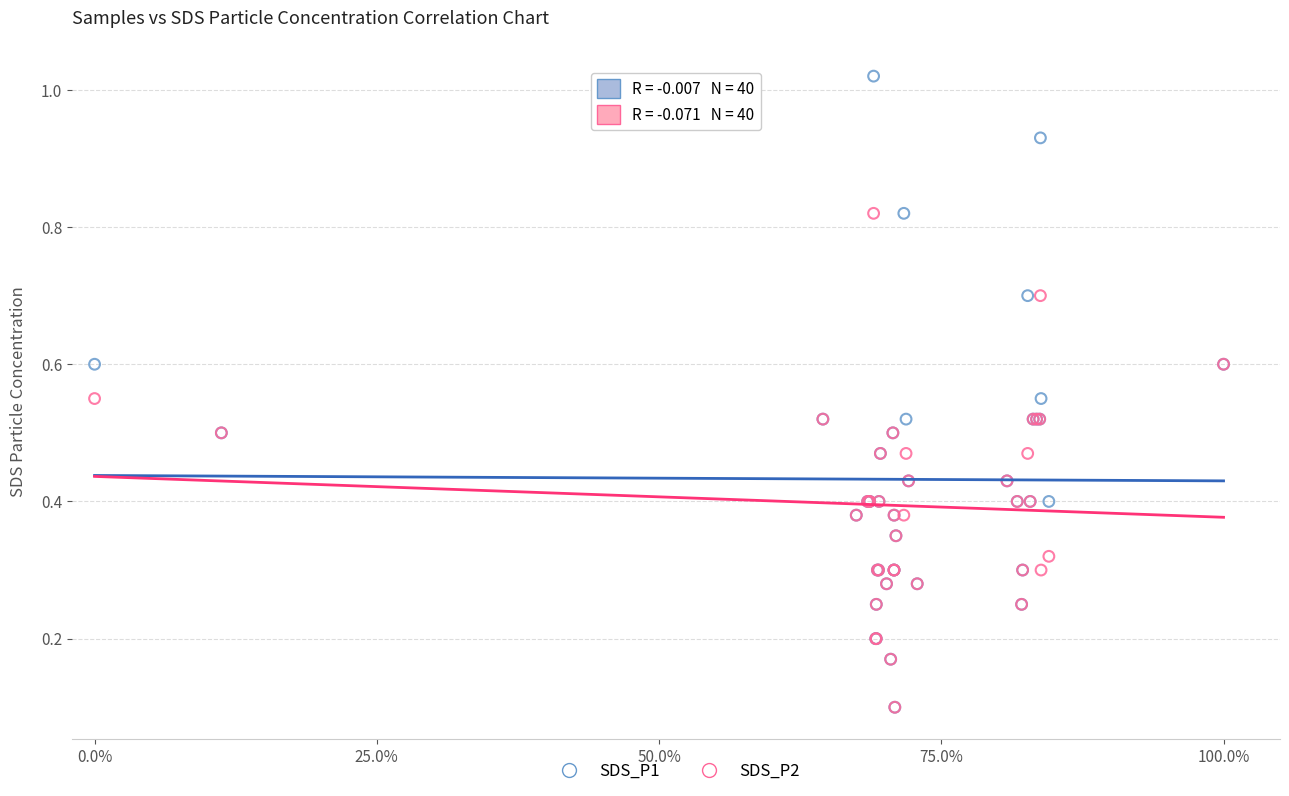

Which series reaches the maximum Y coordinate?

SDS_P1